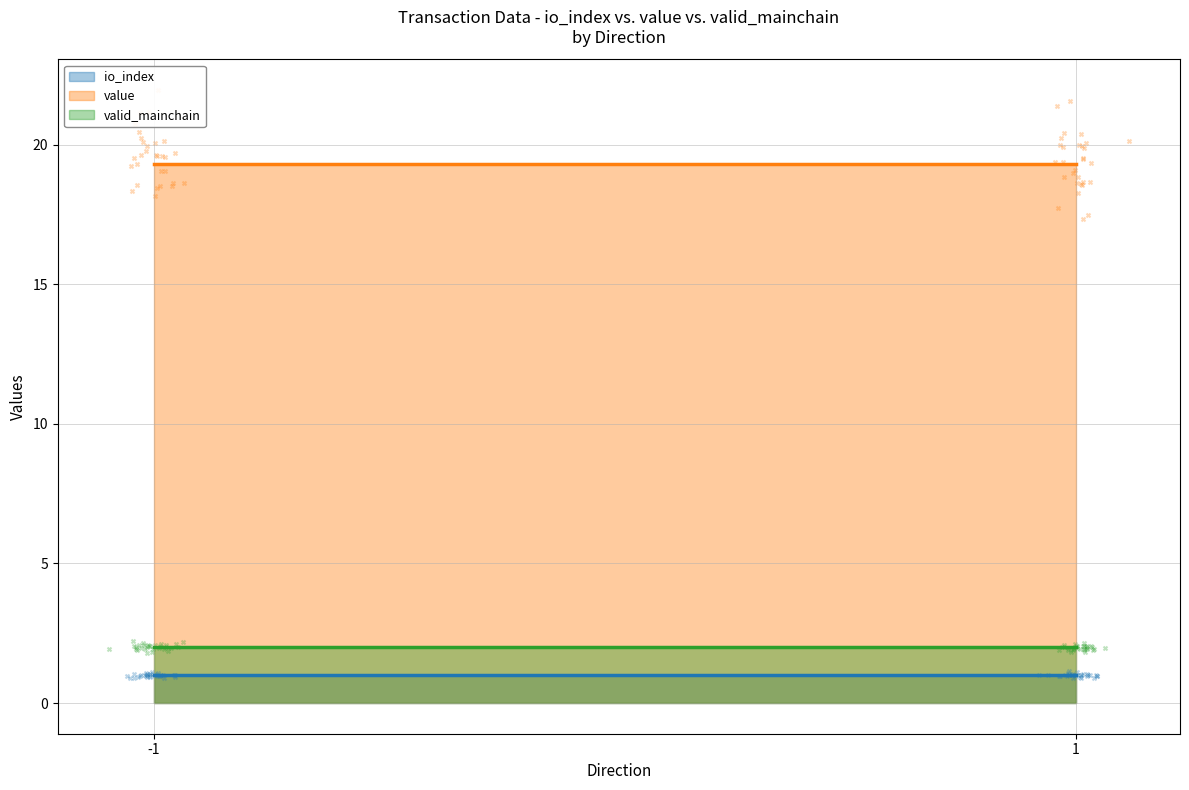

Which series reaches the minimum Y coordinate?

io_index